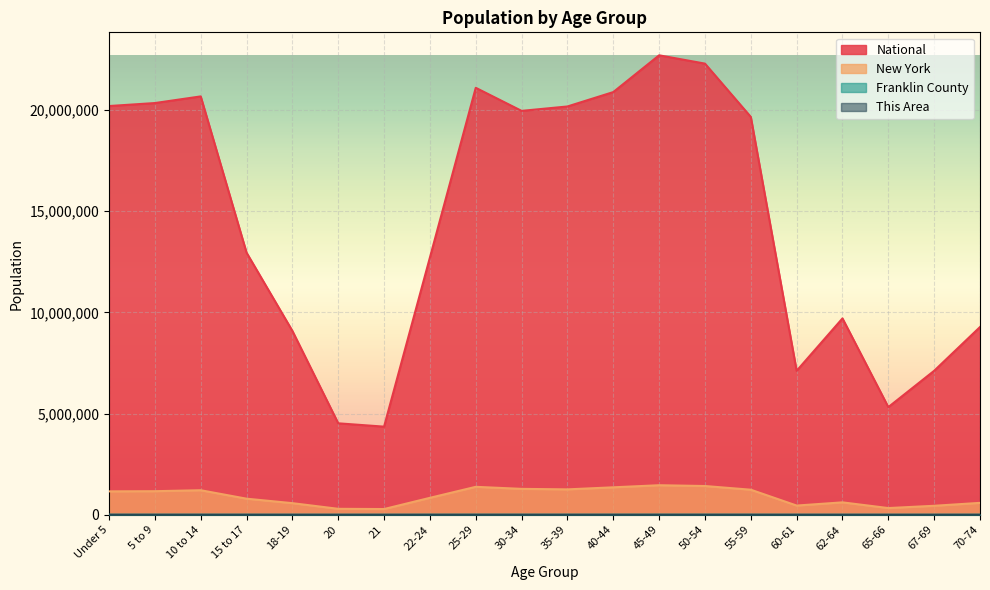

What is the average value of the National series?

14509549